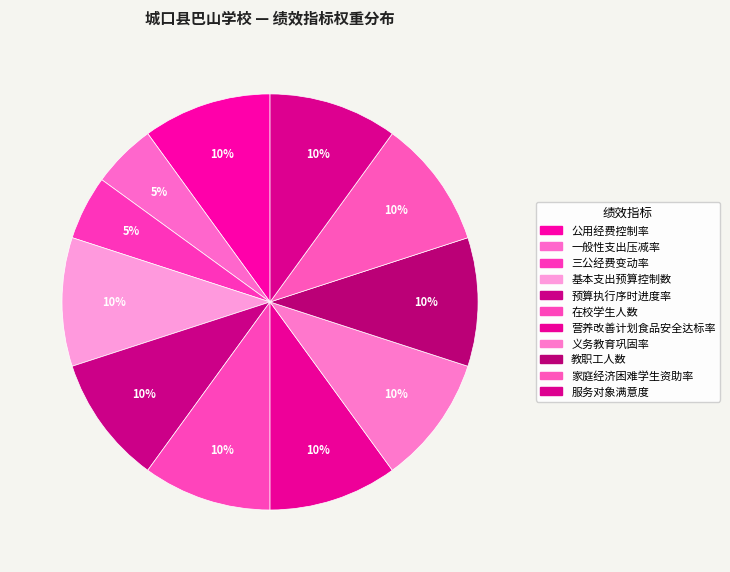

Rank the categories by value from highest to lowest.

公用经费控制率, 基本支出预算控制数, 预算执行序时进度率, 在校学生人数, 营养改善计划食品安全达标率, 义务教育巩固率, 教职工人数, 家庭经济困难学生资助率, 服务对象满意度, 一般性支出压减率, 三公经费变动率